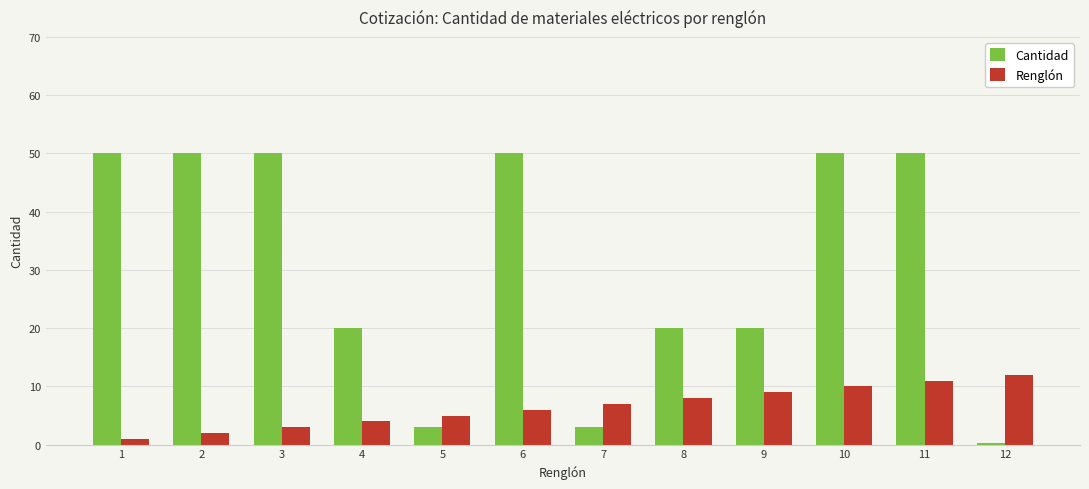

Is it true that Cantidad equals 67.3 at 3?

False